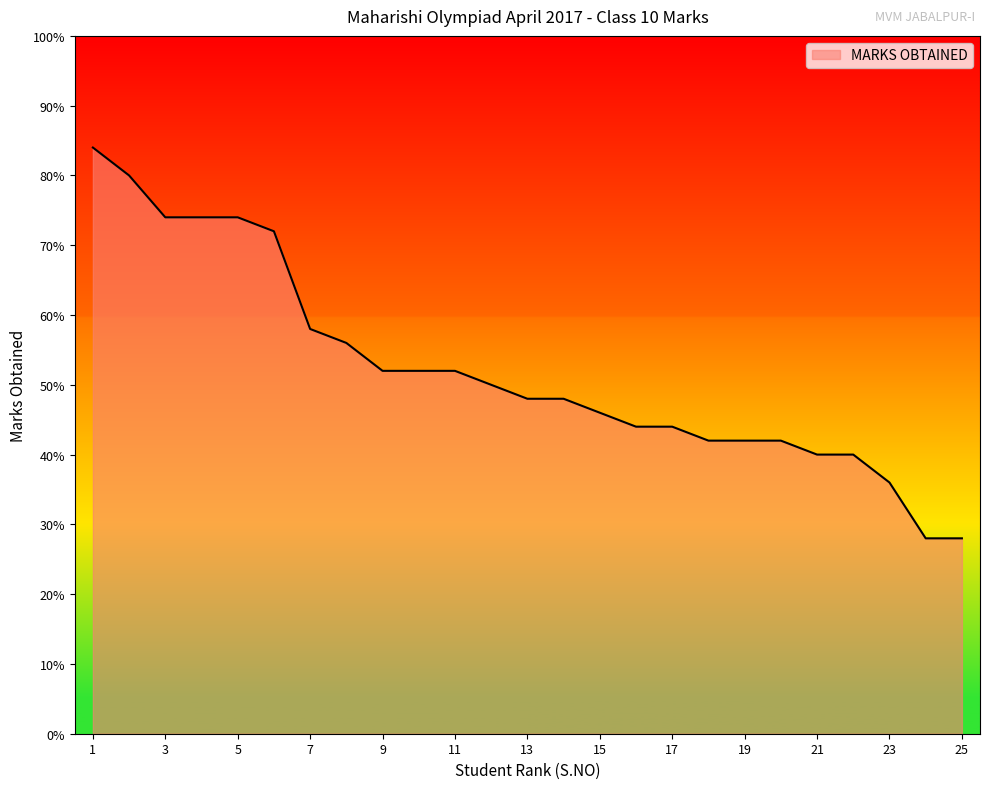

What is the smallest value displayed?

28